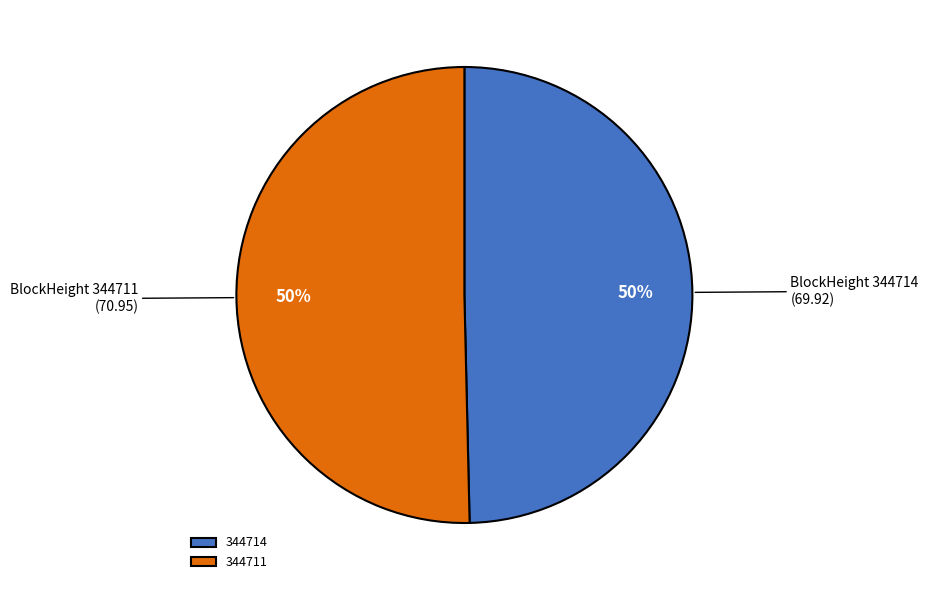

What is the majority slice?

344711